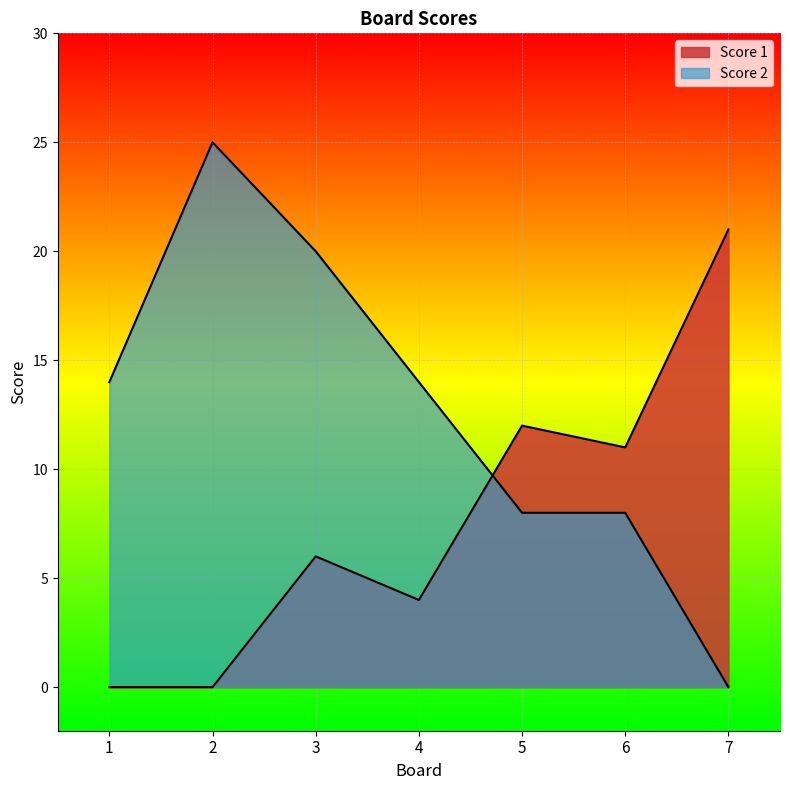

Rank the series by their maximum value, from highest to lowest.

Score 2, Score 1